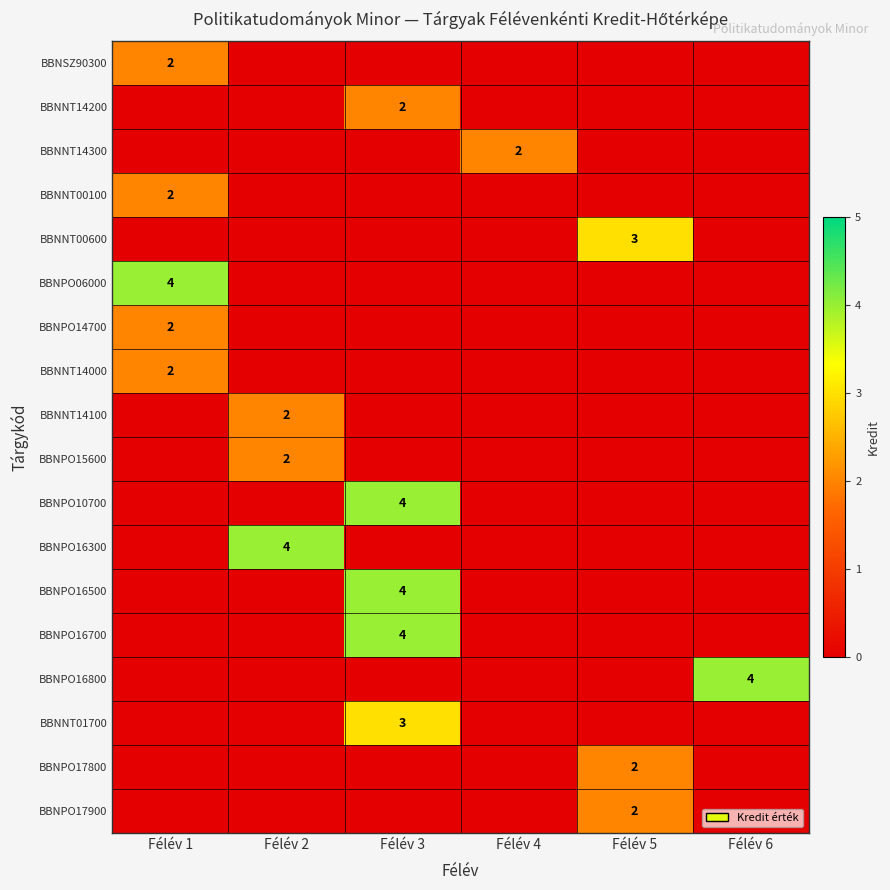

Between Félév 2 and Félév 5, which is larger?

Félév 2